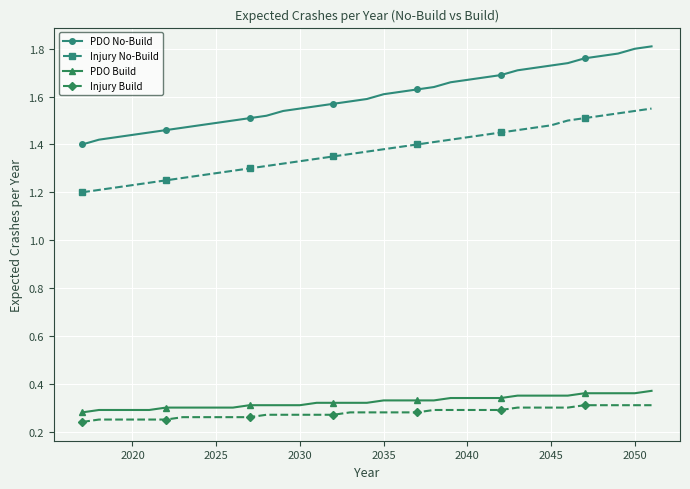

Which series has the largest total across all categories?

PDO No-Build